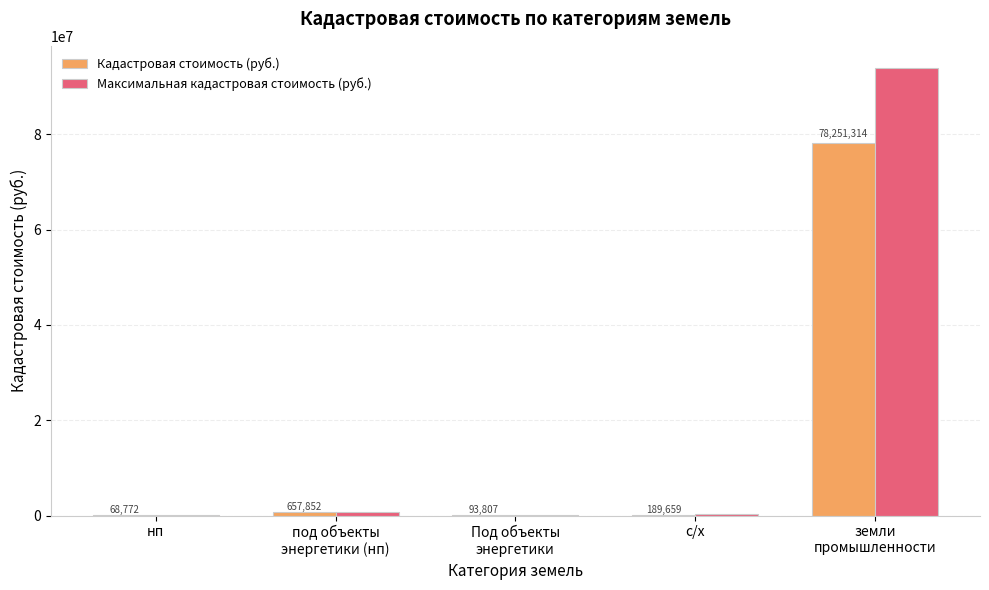

Which series has the largest total across all categories?

Максимальная кадастровая стоимость (руб.)